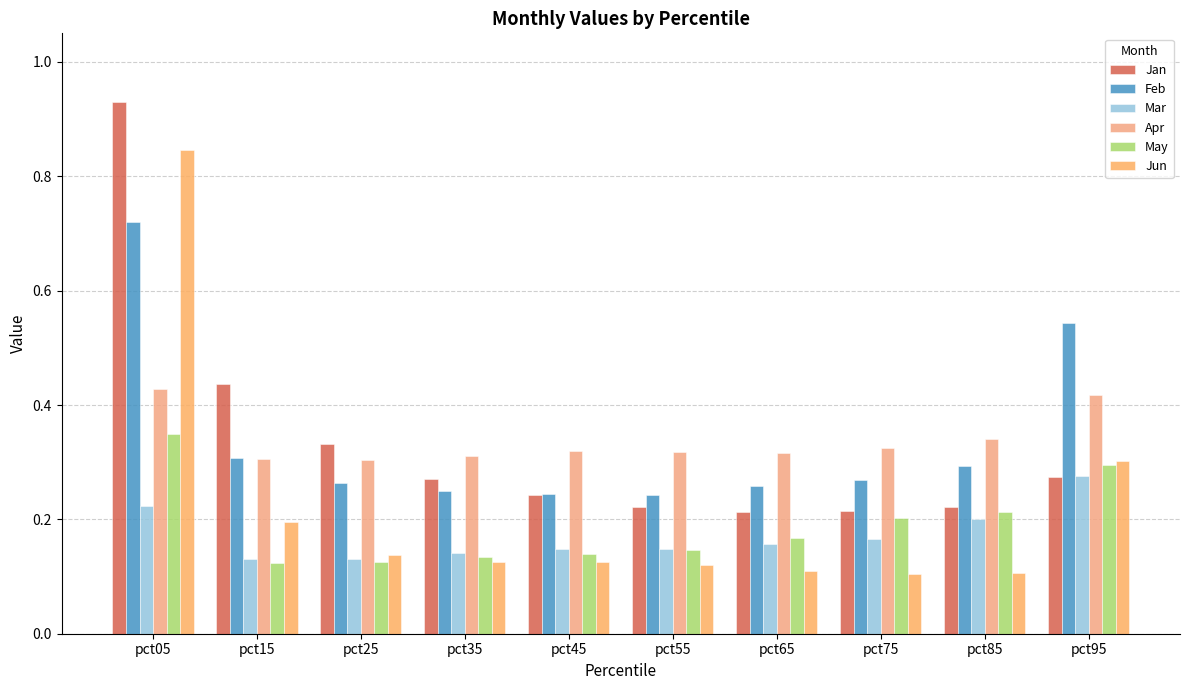

How many distinct data groups are displayed?

6